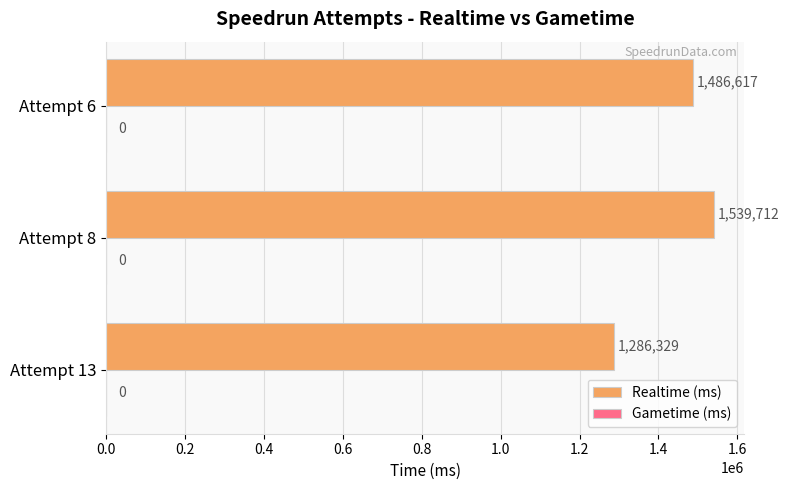

Does the chart contain any negative values?

No